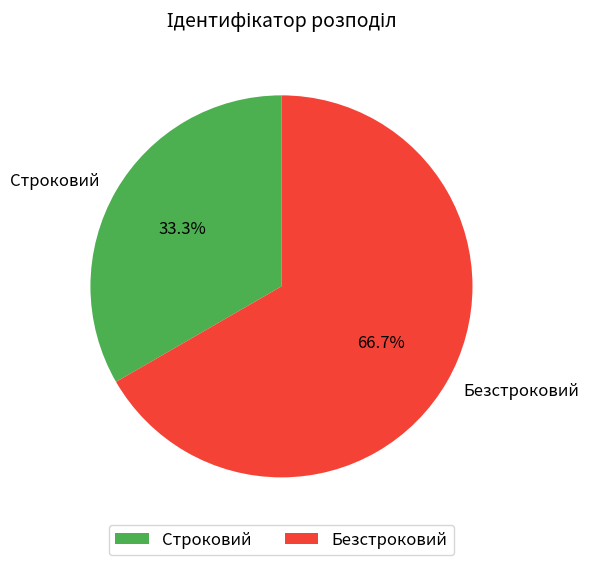

What is the smallest slice in the pie chart?

Строковий